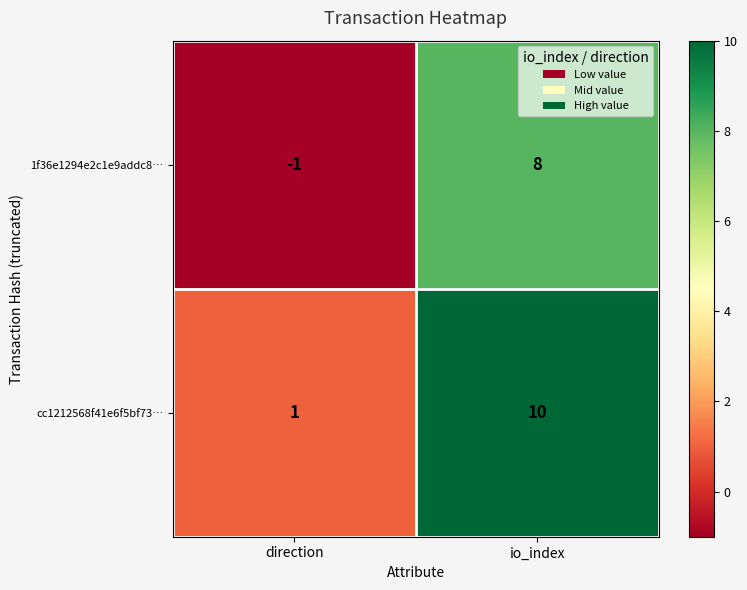

Count the number of data series in this chart.

2